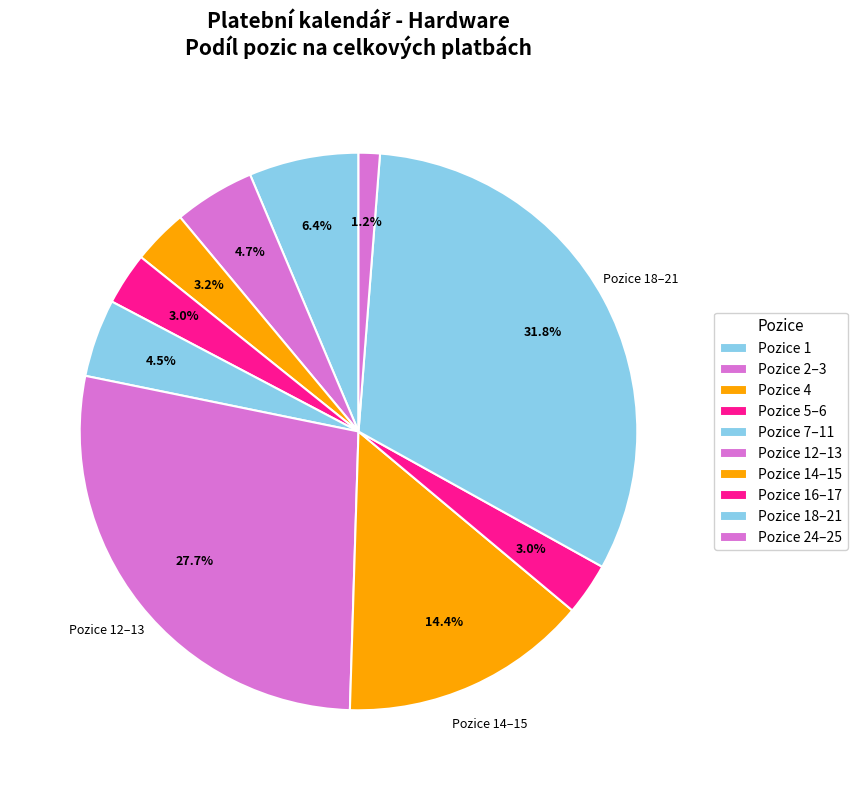

Does any single category account for the majority?

No